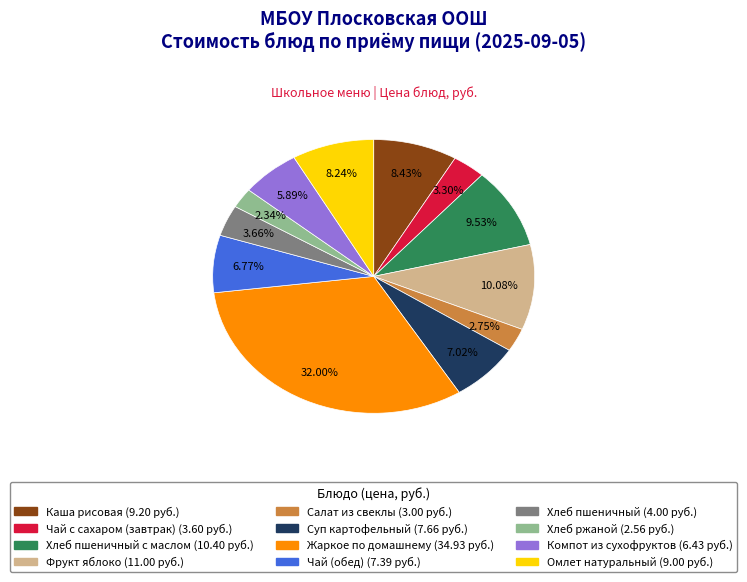

Is there a majority slice in this chart?

No